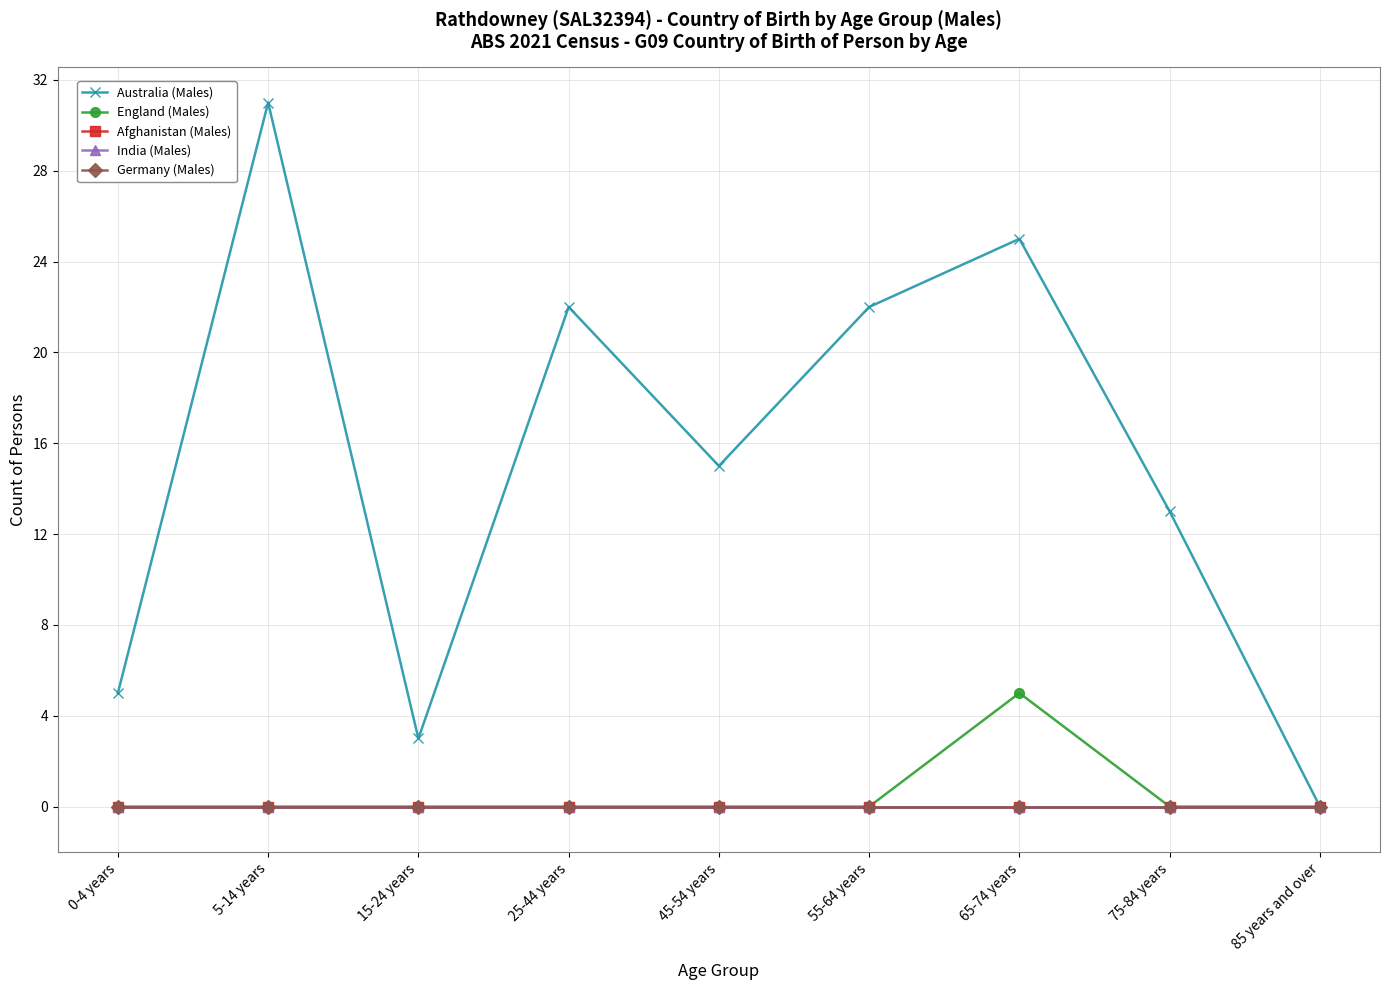

Which series has the largest range (max minus min)?

Australia (Males)